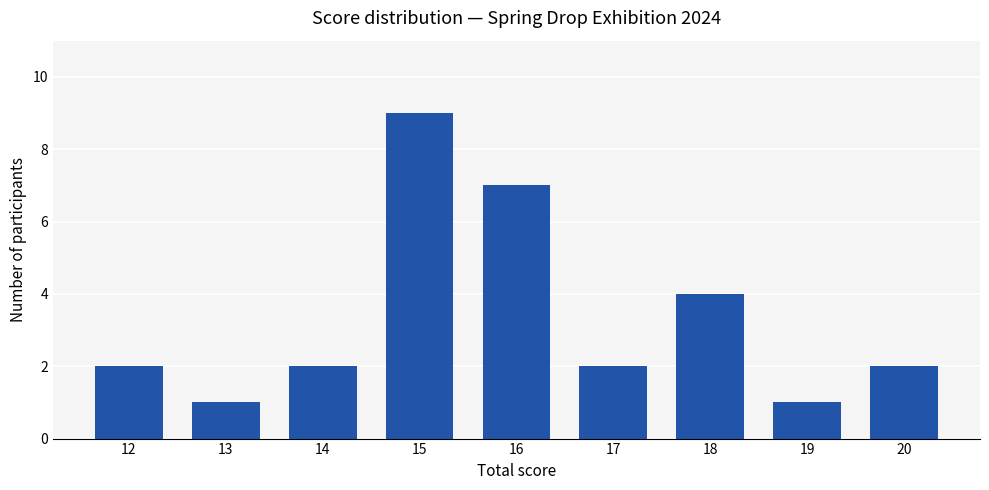

Reading left to right, extract all data points from this chart.

12=2	13=1	14=2	15=9	16=7	17=2	18=4	19=1	20=2